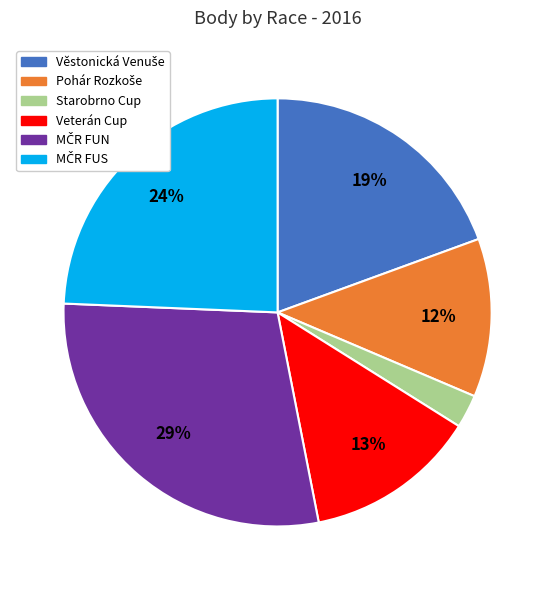

Is there a majority slice in this chart?

No